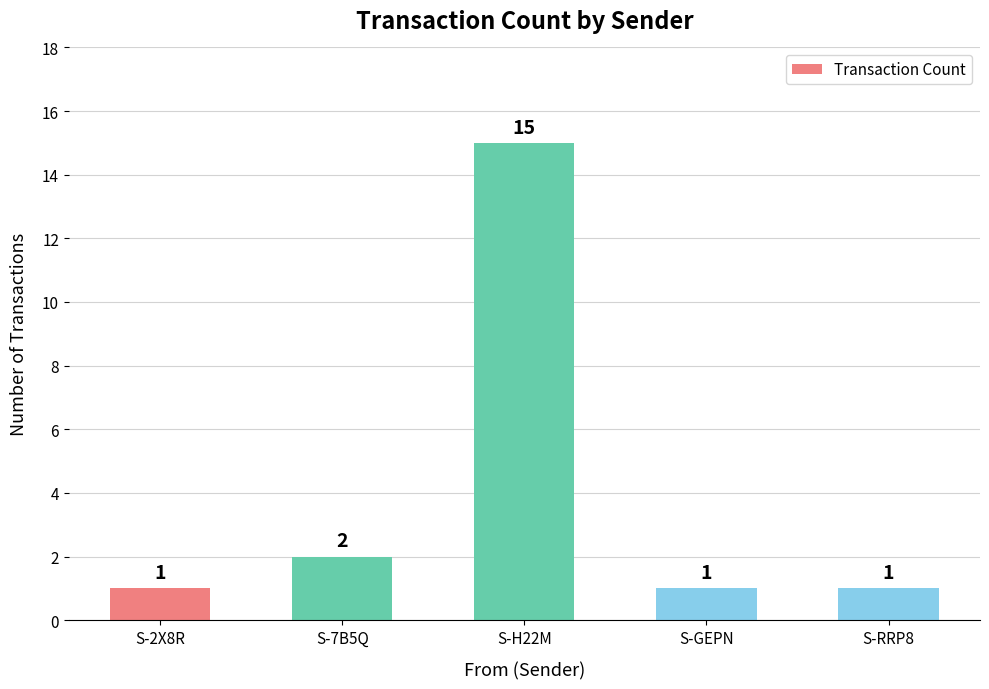

Which category has the highest value across all series?

S-H22M